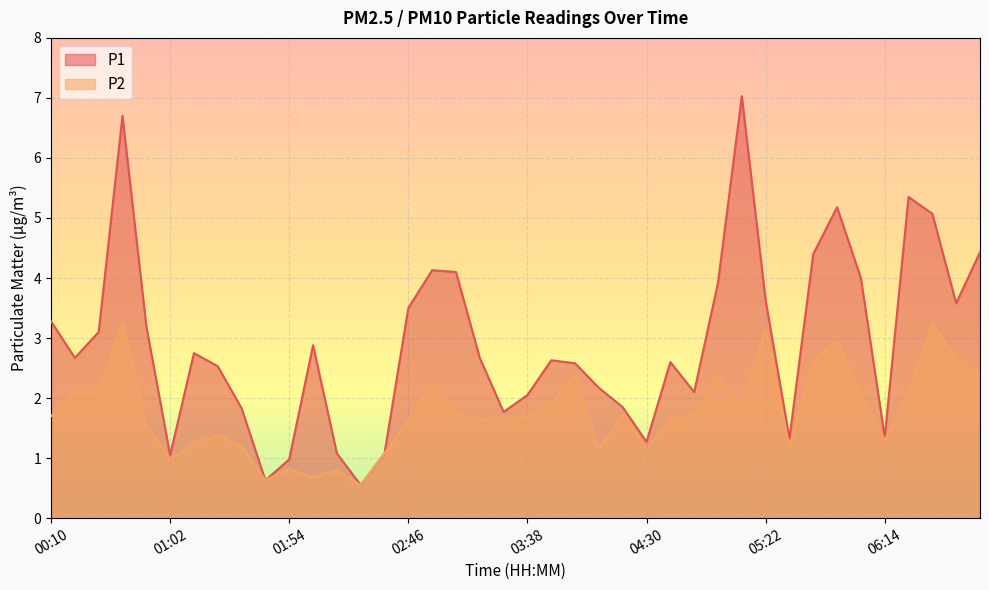

Where is the first local maximum for P2?

00:41